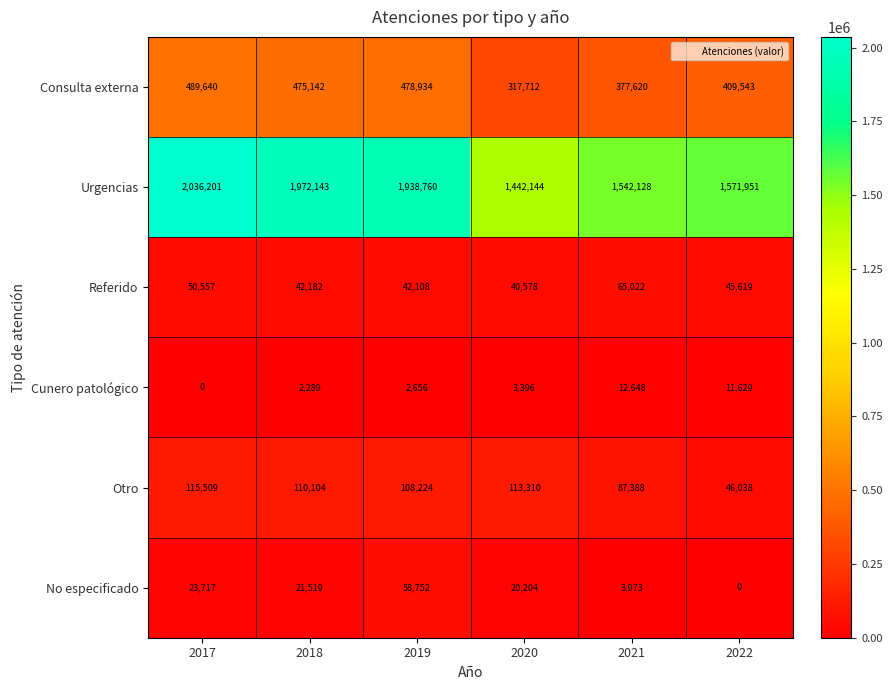

What is the sum of the Urgencias values at 2017 and 2019?

3974961